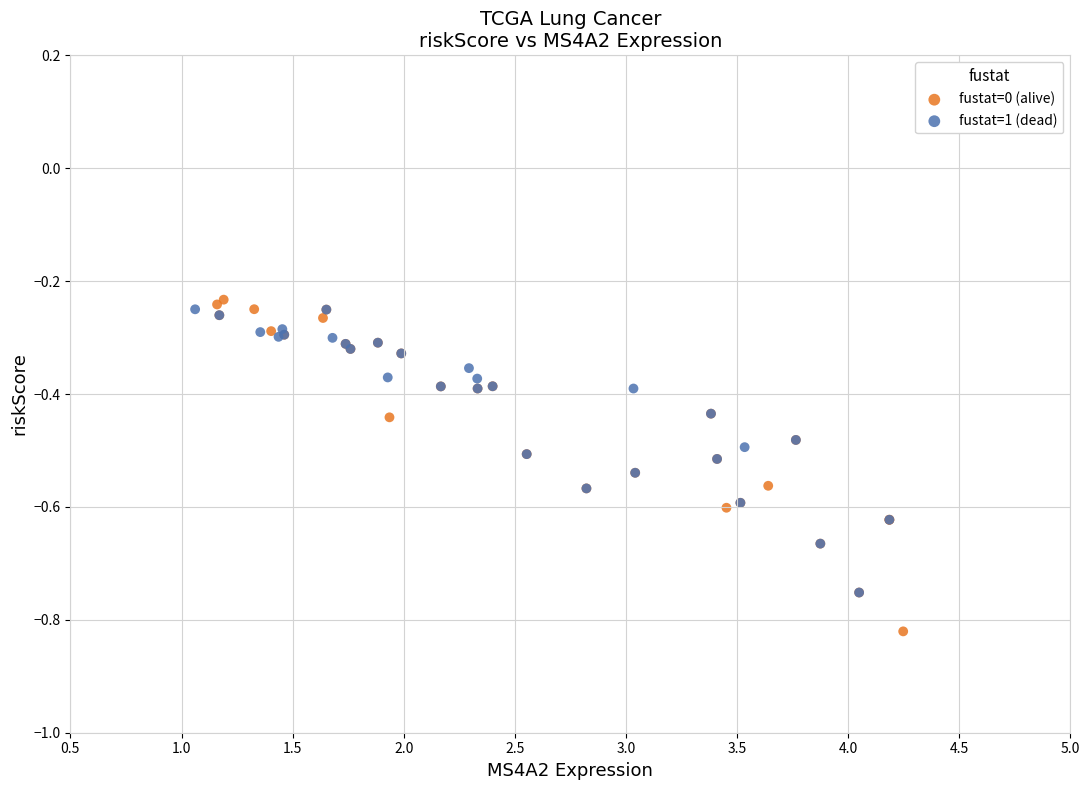

Which series contains the lowest Y value?

fustat=0 (alive)